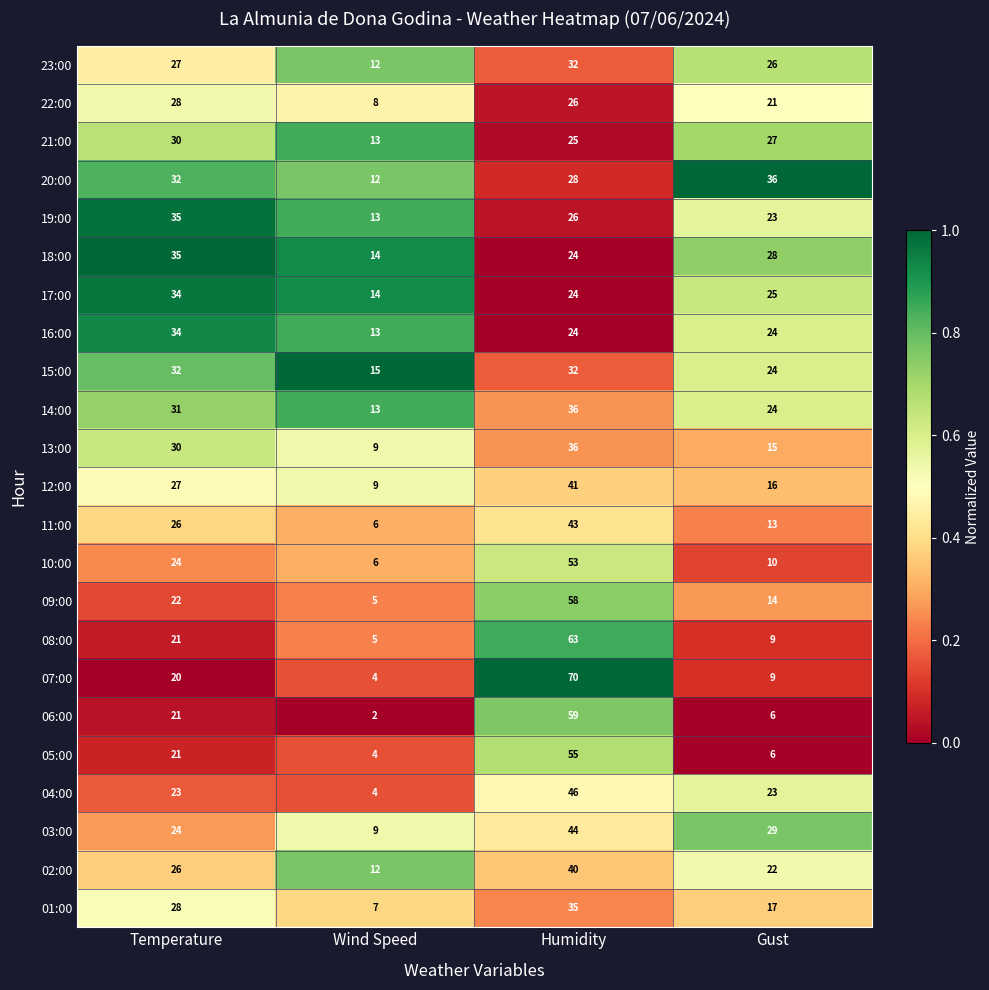

What is the approximate value of 08:00 at Humidity, to the nearest 5?

65